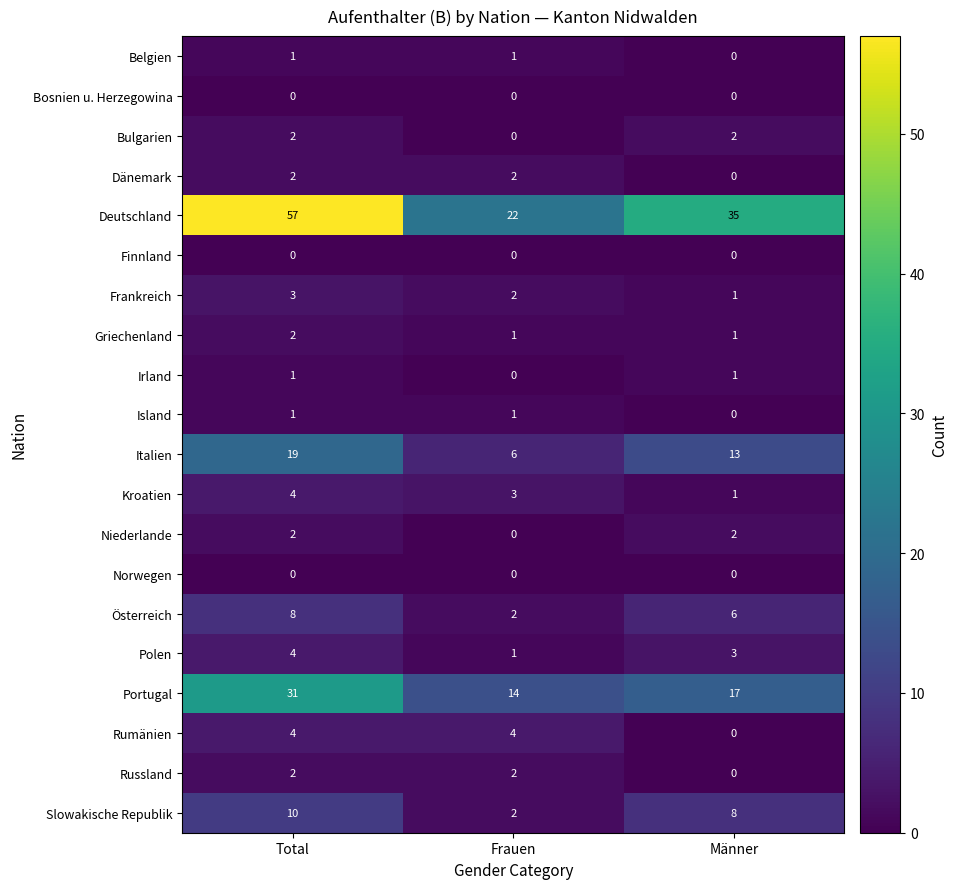

At how many categories does at least one series exceed 49?

1